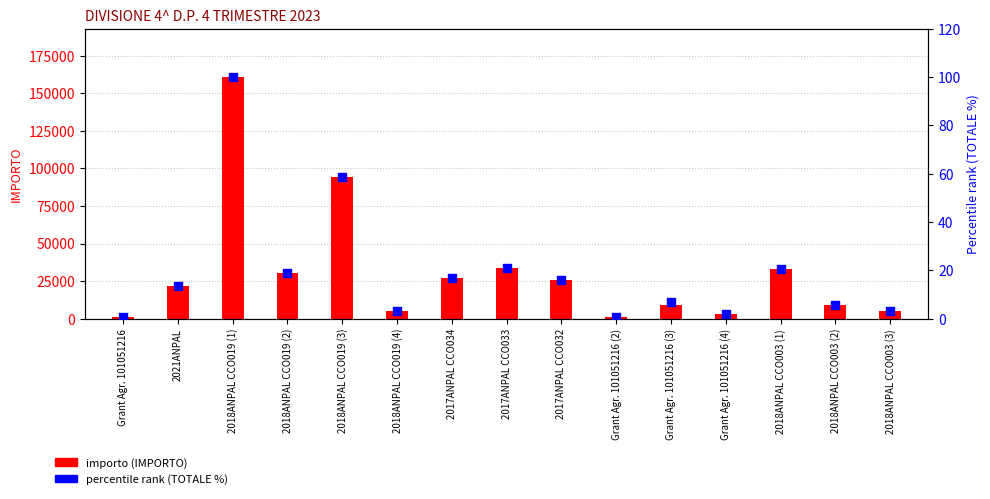

Which series has the largest total across all categories?

importo (IMPORTO)